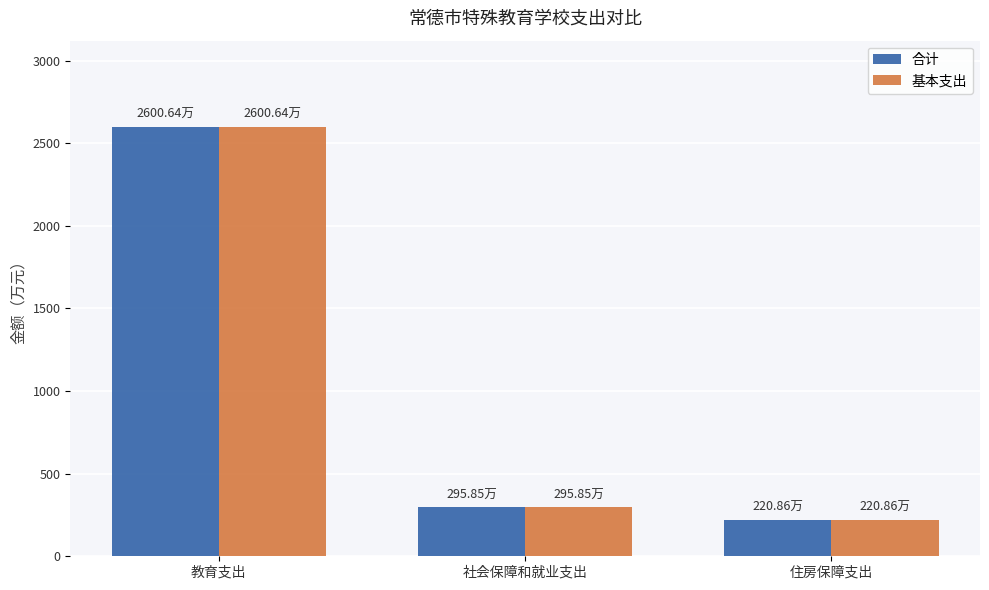

What is the sum of the 基本支出 values at 住房保障支出 and 社会保障和就业支出?

516.7